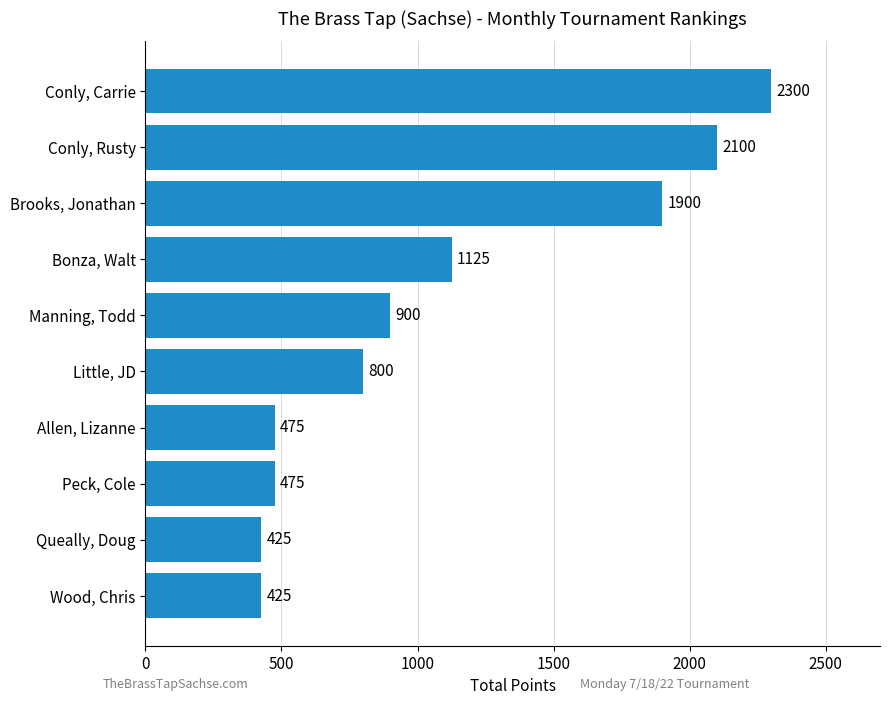

What is the difference between the maximum and second lowest values?

1875